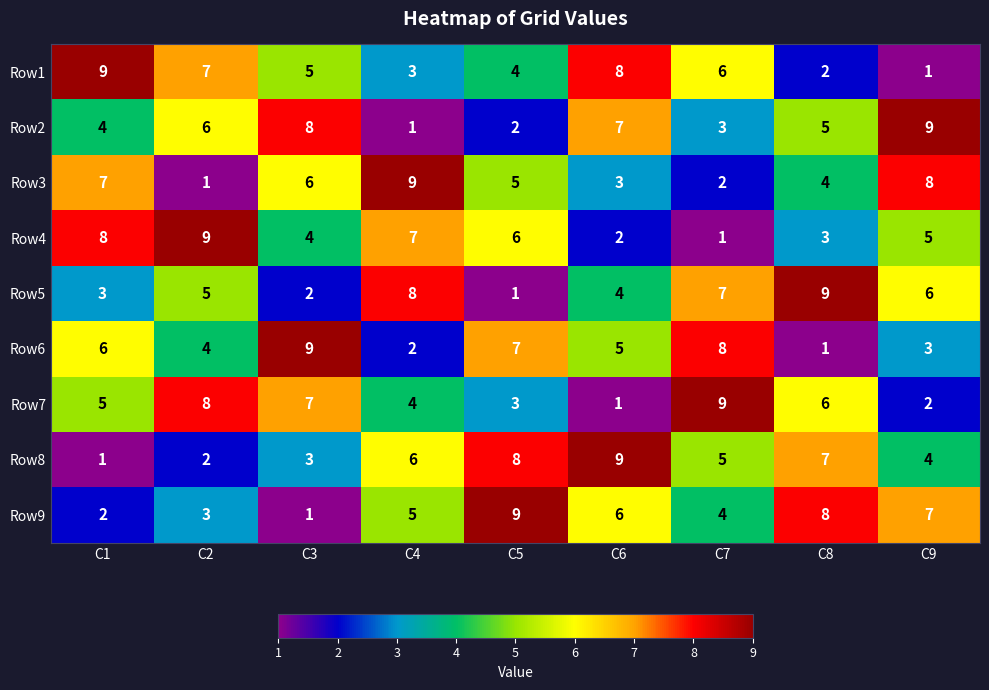

At which label is Row7 closest to 5?

C1